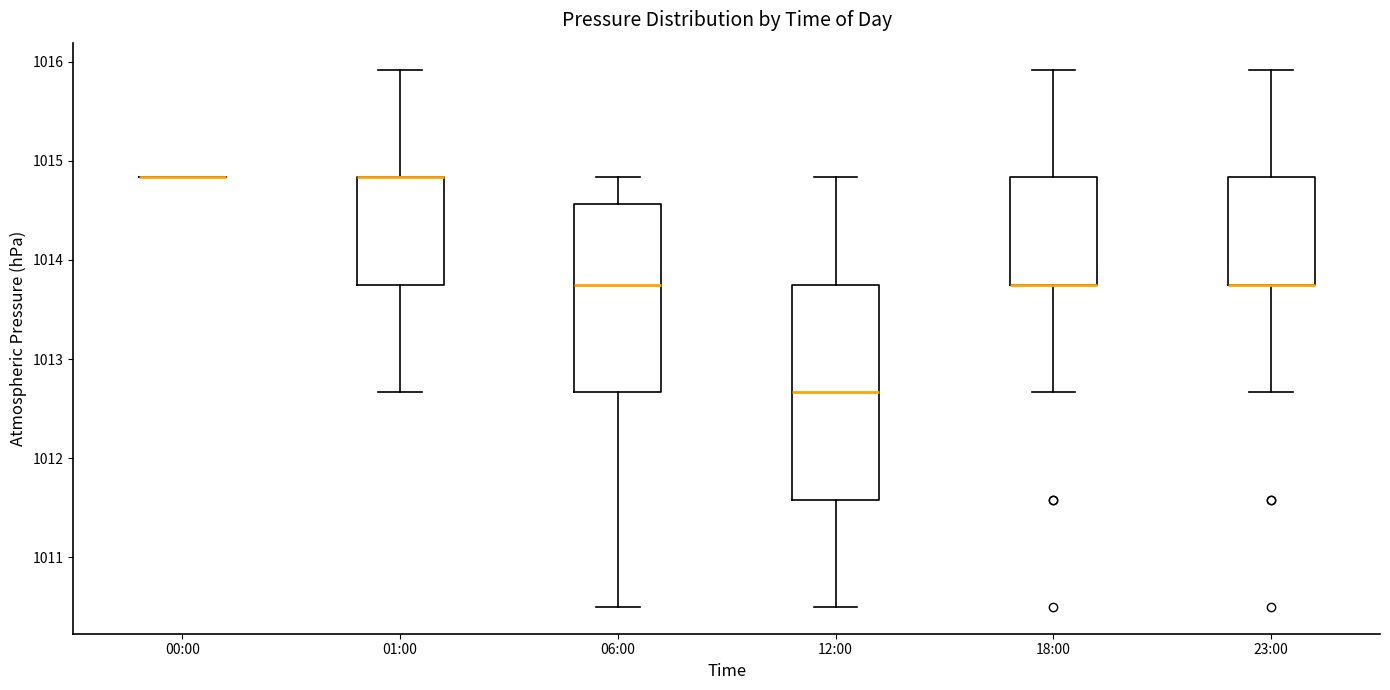

Where does the upper whisker of the box for 18:00 end on the y-axis? The values are not printed on the chart, so give them approximately, as read against the axis.

1015.9